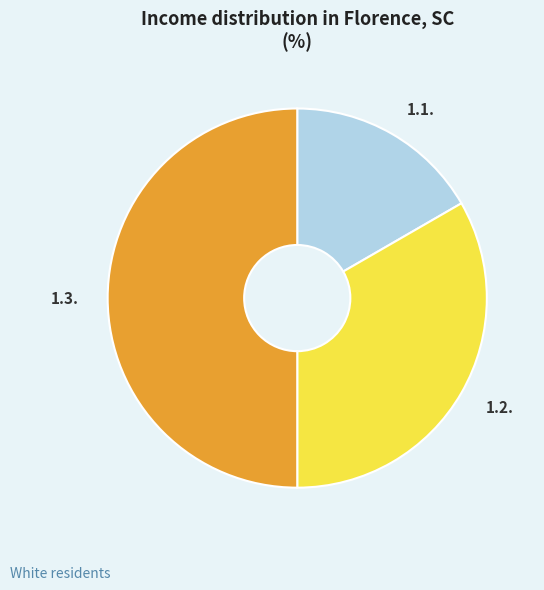

Is it true that 1.1. is 17% of the pie?

True